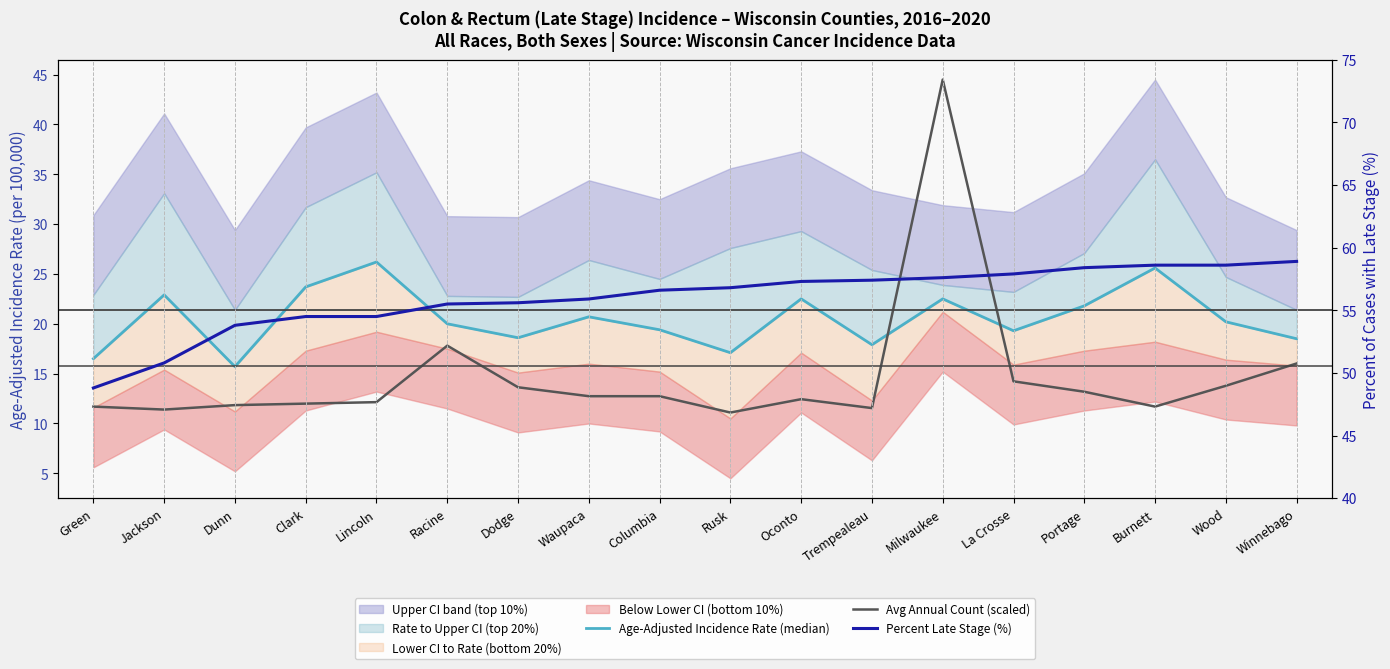

True or false: Percent Late Stage (%) and Avg Annual Count (scaled) intersect in this chart.

False